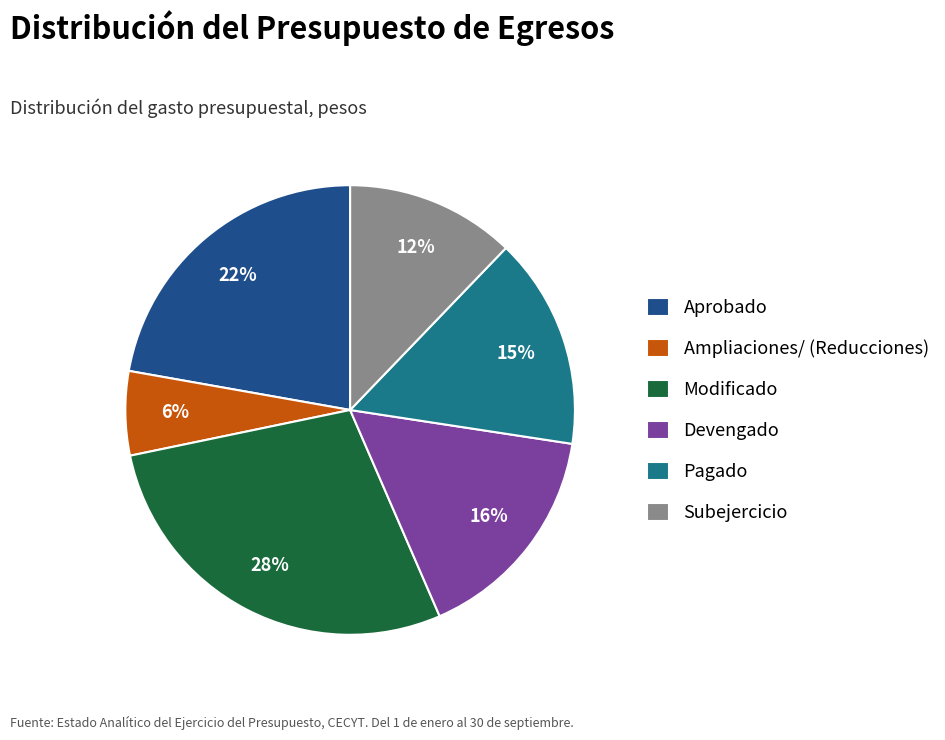

To the nearest percent, what is the average slice percentage?

17%